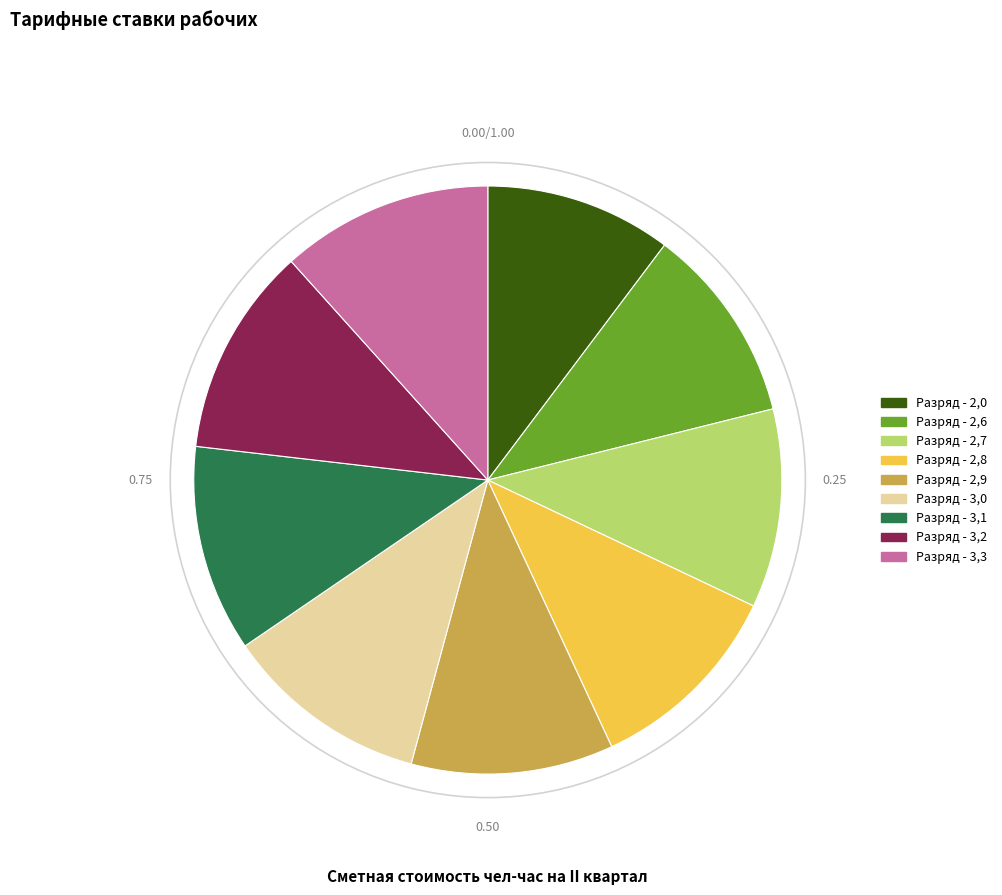

How many slices are in this pie chart?

9